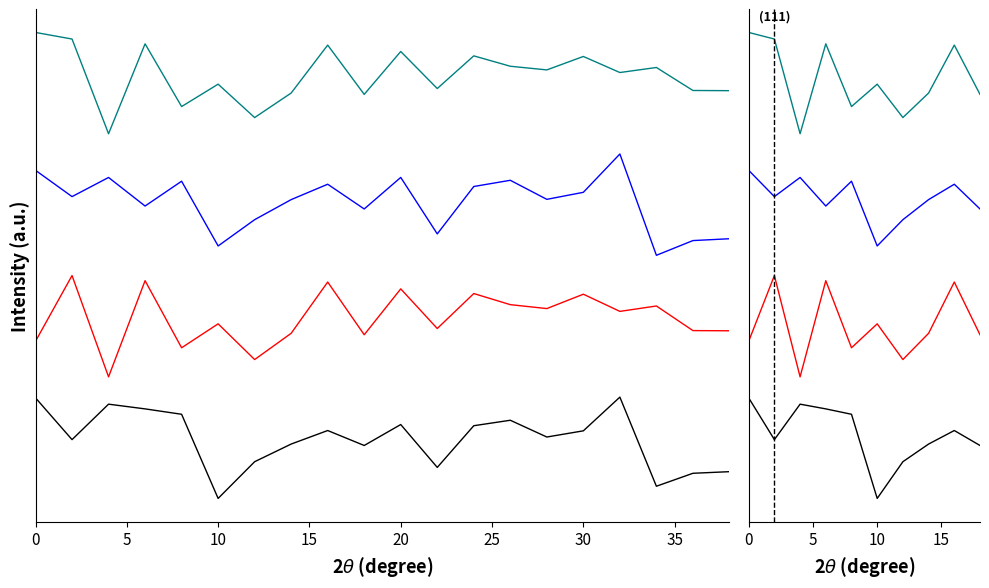

What is the difference between the maximum and minimum values in the 0.5%Cd-CeO2-0.02C series?

1.0